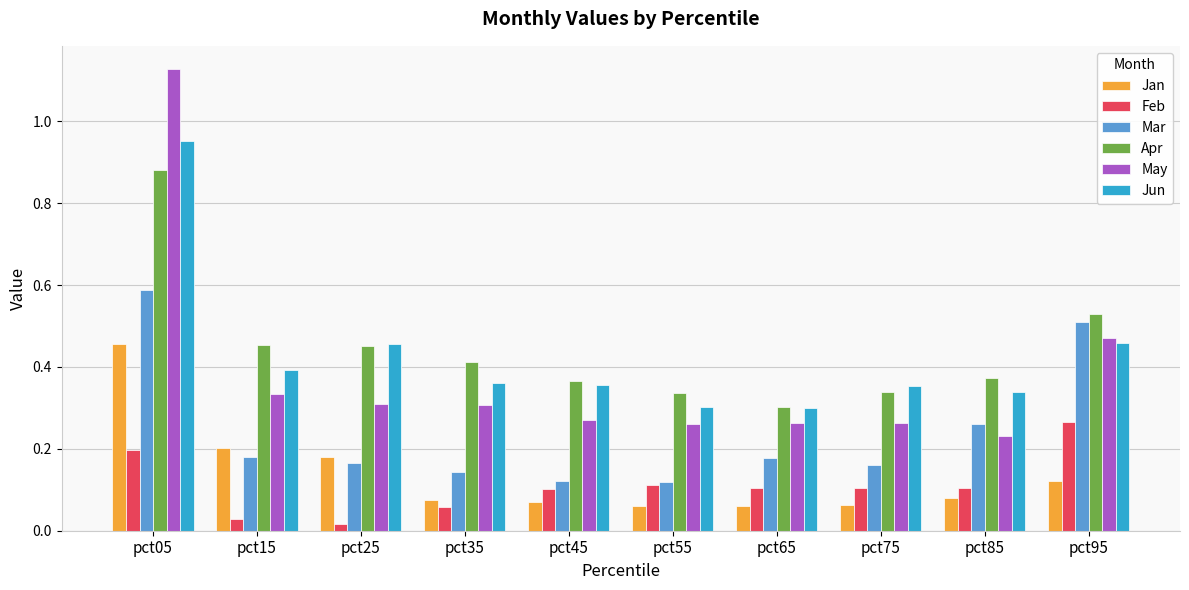

True or false: Apr has a value of 0.8 at pct95.

False